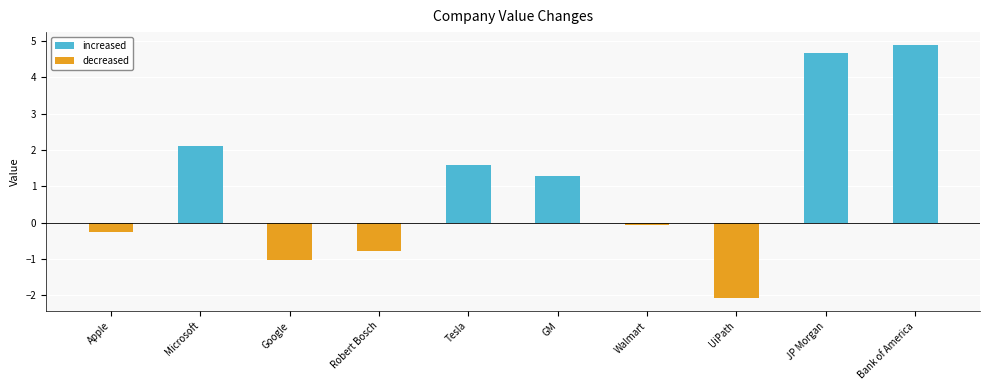

What is the difference between the maximum and minimum values in the increased series?

4.9